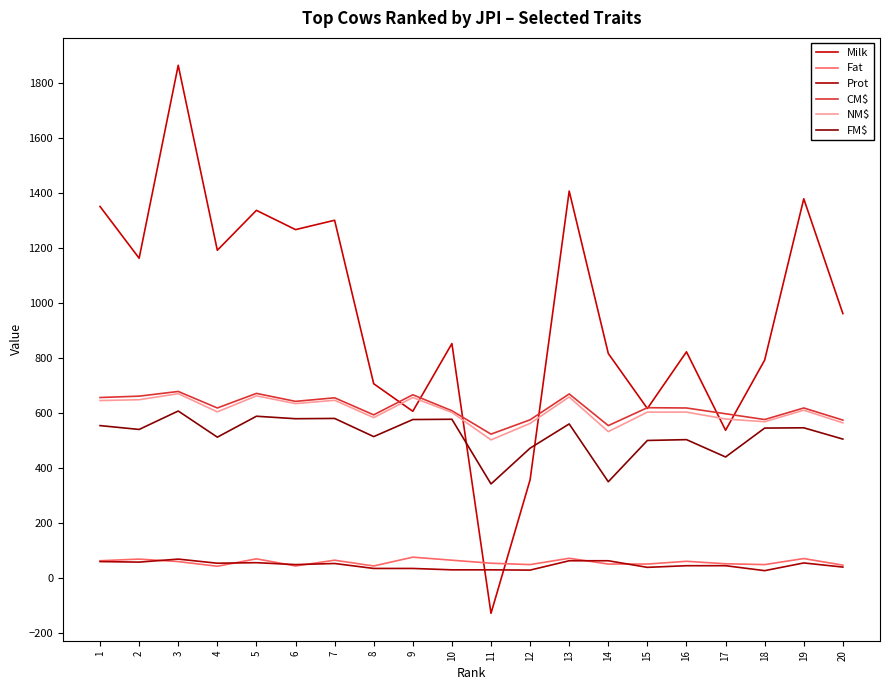

What is the sum of all Fat values?

1156